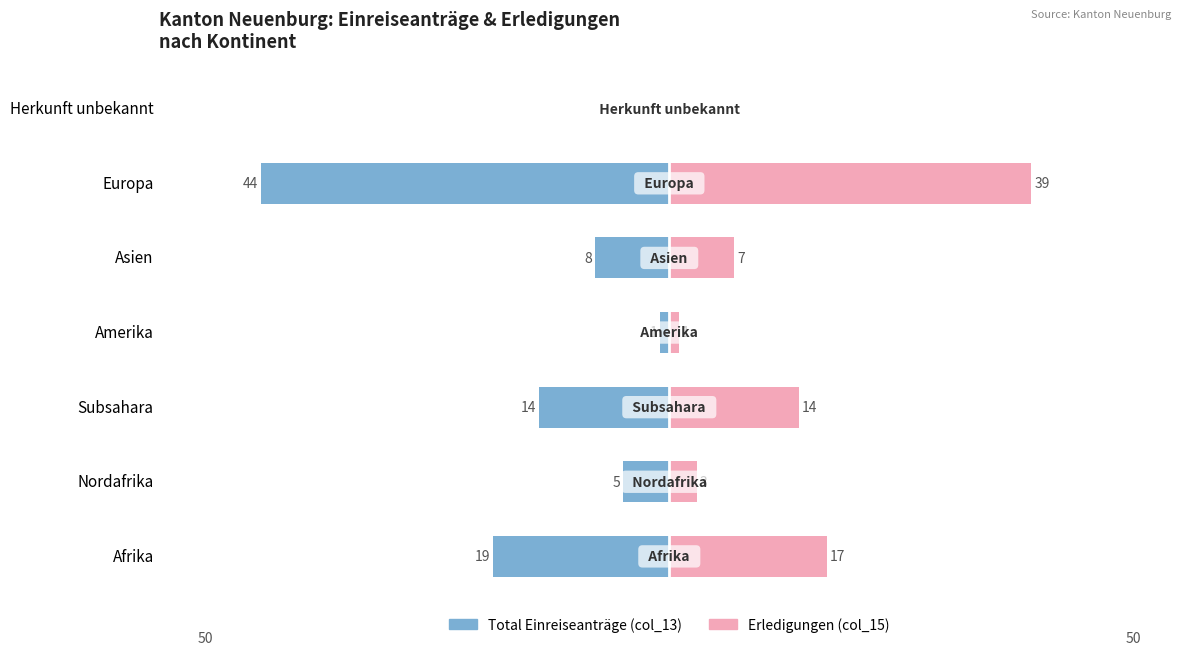

What is the difference between the second highest and second lowest values in the col_15 (Erledigungen) series?

16